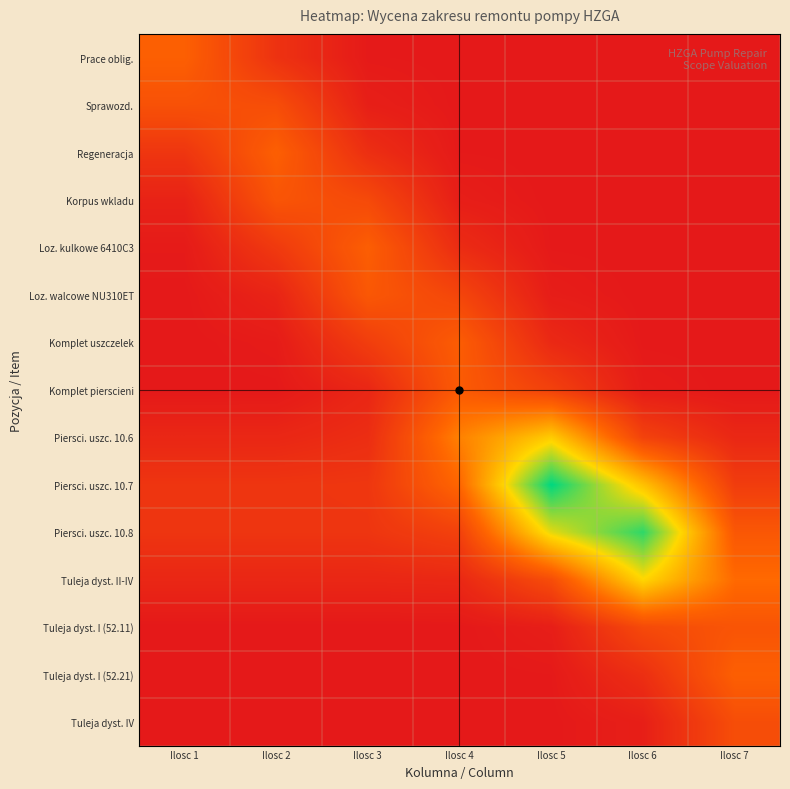

How many series are shown in this chart?

15